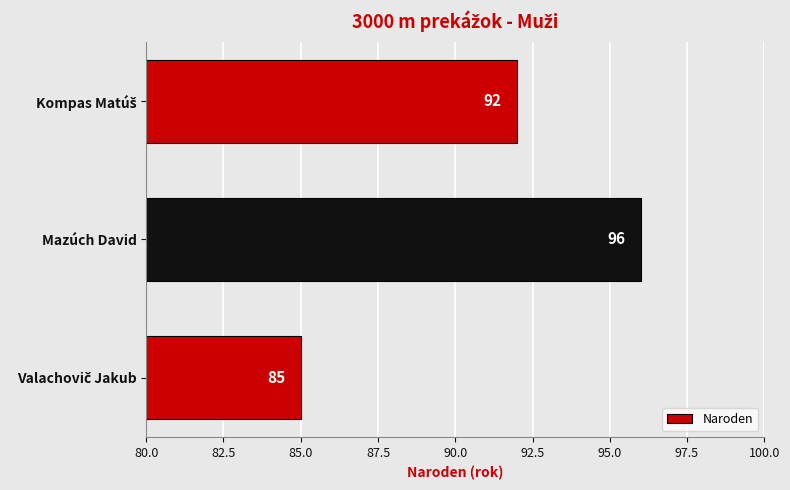

True or false: the data shows 26 at Mazúch David.

False